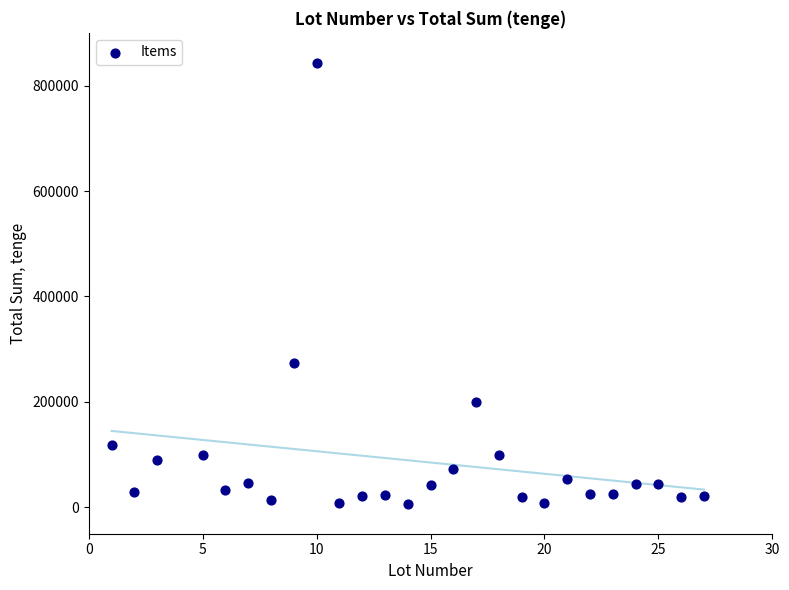

What is the range of X values (max minus min)?

26.0